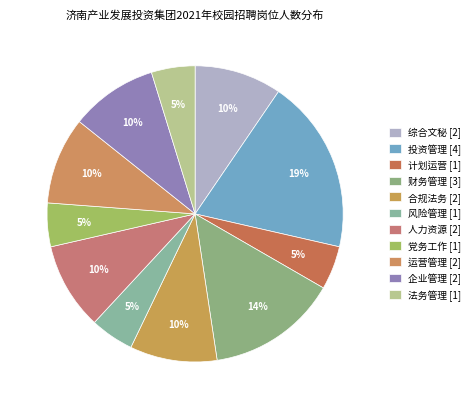

Which has a higher value, 财务管理 or 党务工作?

财务管理